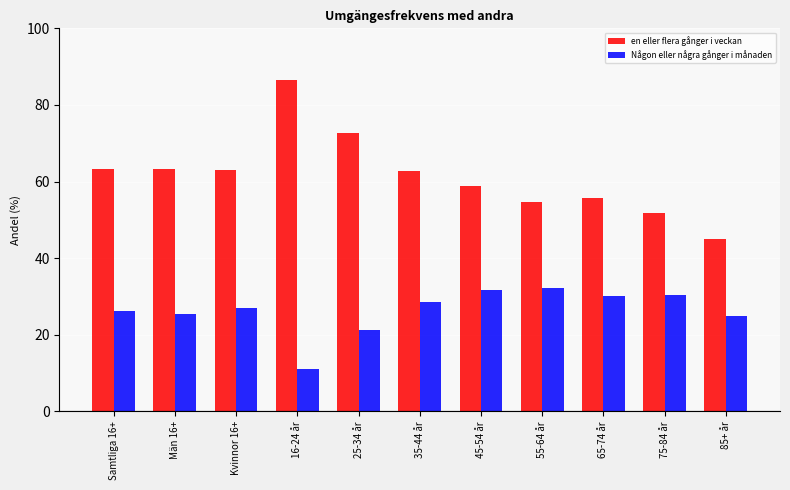

List the series in order of their peak value, highest first.

en eller flera gånger i veckan, Någon eller några gånger i månaden